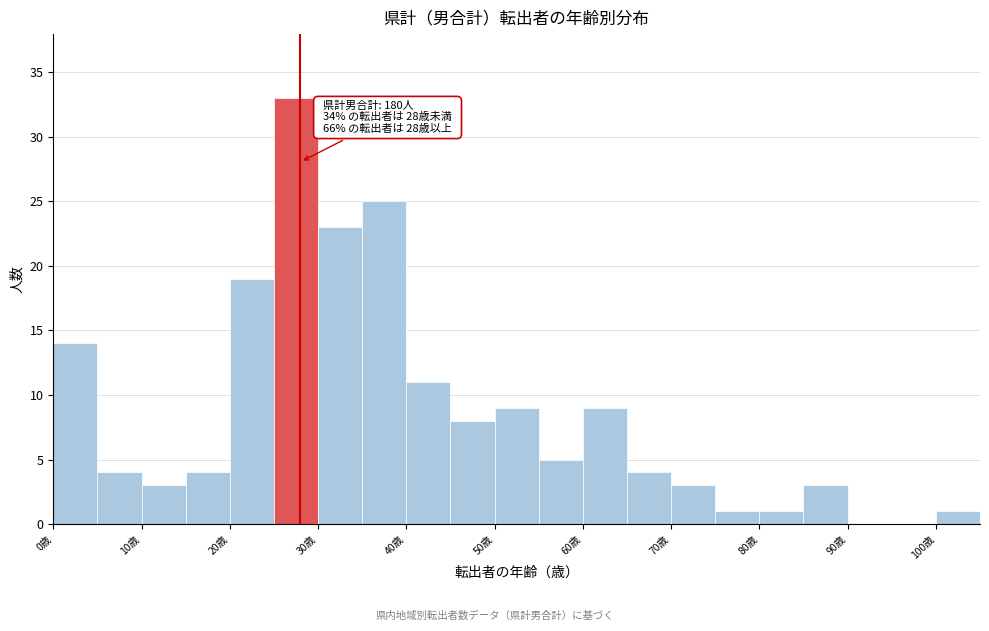

Over which range of the x-axis is the bar tallest?

25 to 30